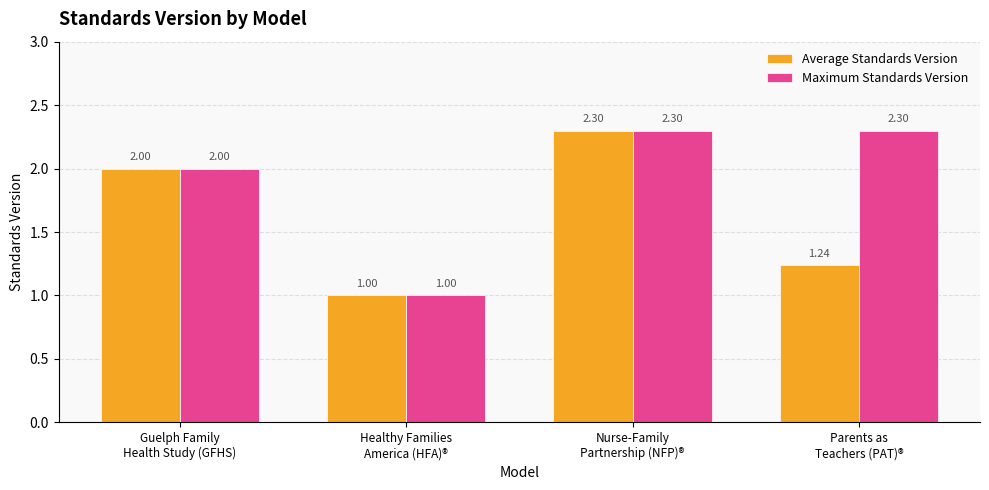

What is the difference between the second highest and minimum values in the Average Standards Version series?

1.0